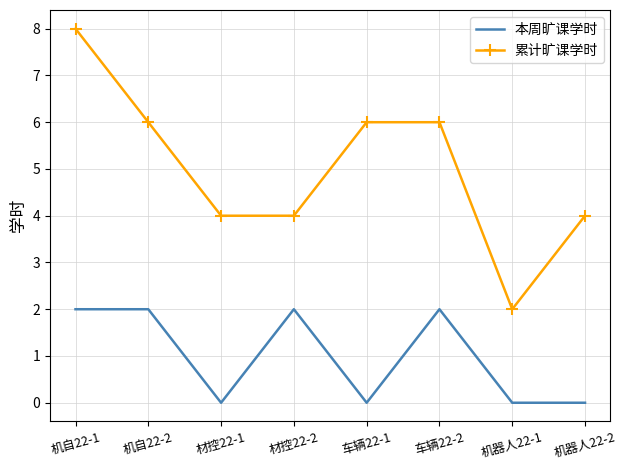

True or false: 累计旷课学时 and 本周旷课学时 intersect in this chart.

False